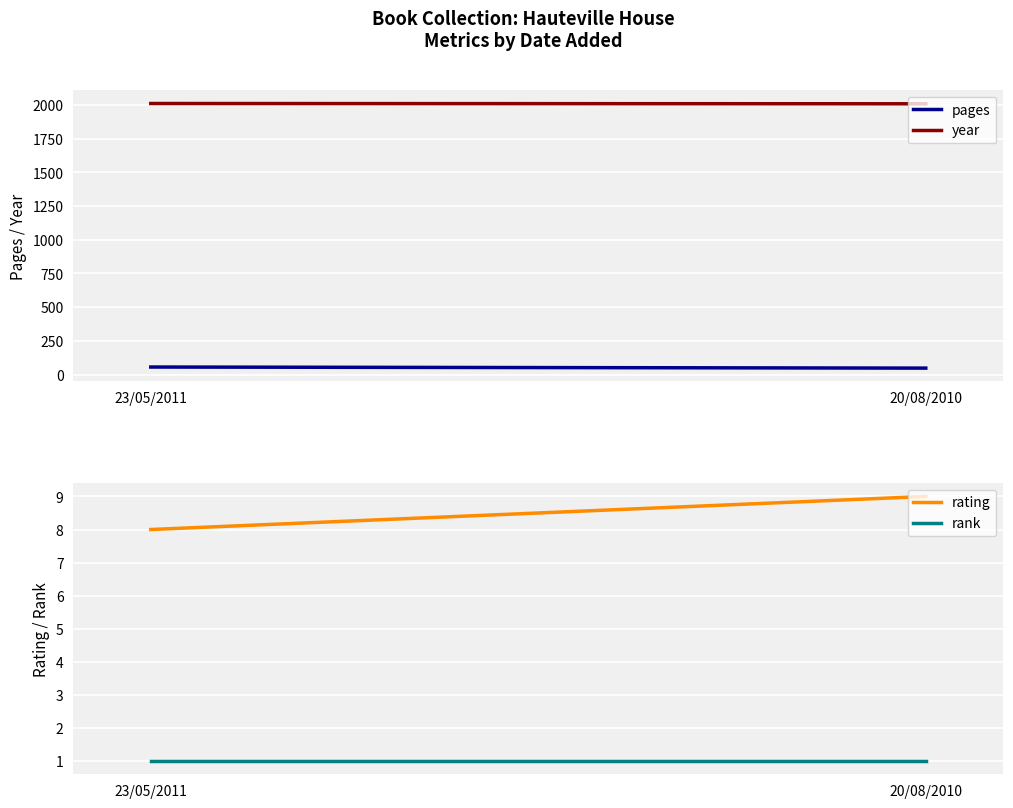

Between 23/05/2011 and 20/08/2010, which is larger?

23/05/2011